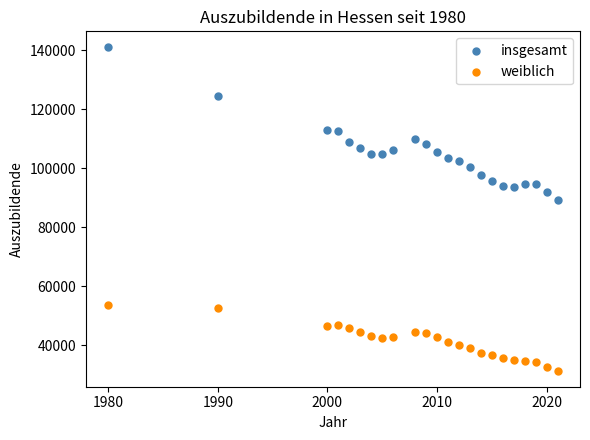

Across all series, what Y value is closest to 86142?

89113